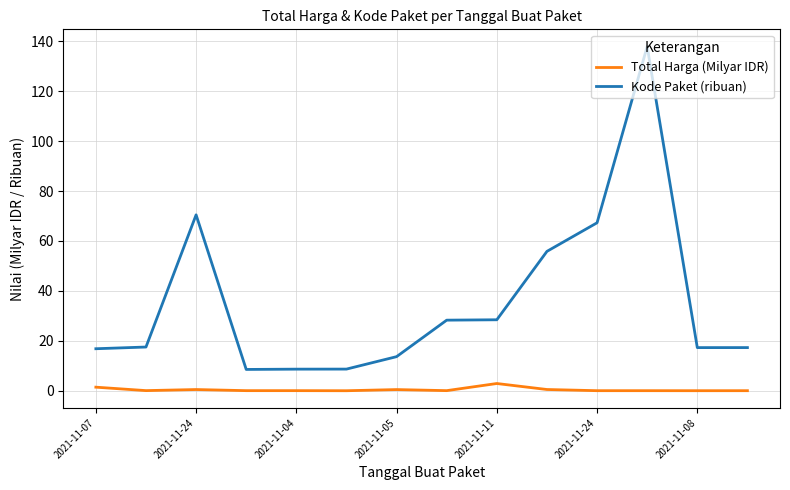

How many lines are shown in the chart?

2